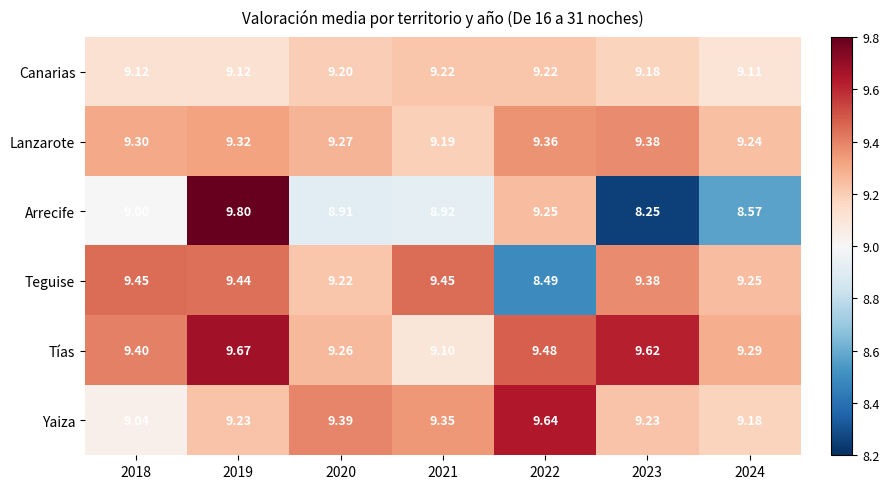

What is the total value across all series at 2021?

55.2